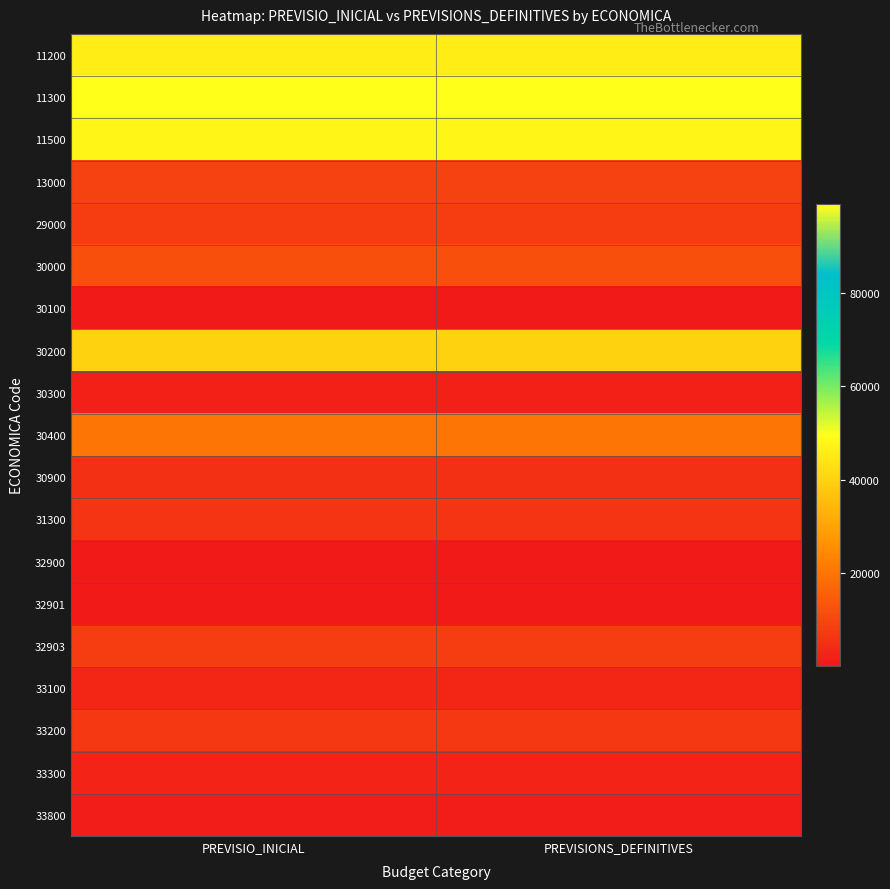

Reading left to right, list all the values displayed in this chart.

11200: PREVISIO_INICIAL=46000	PREVISIONS_DEFINITIVES=46000
11300: PREVISIO_INICIAL=99000	PREVISIONS_DEFINITIVES=99000
11500: PREVISIO_INICIAL=48000	PREVISIONS_DEFINITIVES=48000
13000: PREVISIO_INICIAL=9000	PREVISIONS_DEFINITIVES=9000
29000: PREVISIO_INICIAL=8000	PREVISIONS_DEFINITIVES=8000
30000: PREVISIO_INICIAL=12000	PREVISIONS_DEFINITIVES=12000
30100: PREVISIO_INICIAL=250	PREVISIONS_DEFINITIVES=250
30200: PREVISIO_INICIAL=40000	PREVISIONS_DEFINITIVES=40000
30300: PREVISIO_INICIAL=2000	PREVISIONS_DEFINITIVES=2000
30400: PREVISIO_INICIAL=20000	PREVISIONS_DEFINITIVES=20000
30900: PREVISIO_INICIAL=5500	PREVISIONS_DEFINITIVES=5500
31300: PREVISIO_INICIAL=6000	PREVISIONS_DEFINITIVES=6000
32900: PREVISIO_INICIAL=500	PREVISIONS_DEFINITIVES=500
32901: PREVISIO_INICIAL=200	PREVISIONS_DEFINITIVES=200
32903: PREVISIO_INICIAL=8000	PREVISIONS_DEFINITIVES=8000
33100: PREVISIO_INICIAL=3000	PREVISIONS_DEFINITIVES=3000
33200: PREVISIO_INICIAL=7000	PREVISIONS_DEFINITIVES=7000
33300: PREVISIO_INICIAL=2800	PREVISIONS_DEFINITIVES=2800
33800: PREVISIO_INICIAL=1000	PREVISIONS_DEFINITIVES=1000